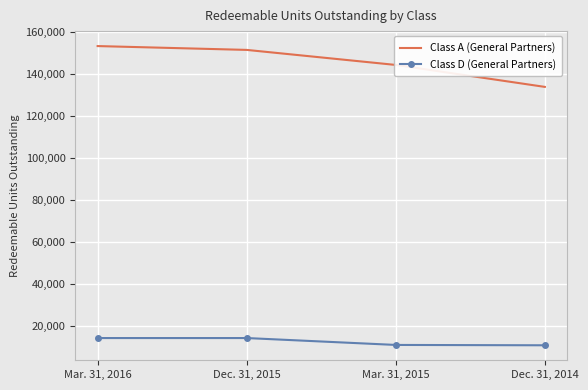

True or false: Class D (General Partners) and Class A (General Partners) intersect in this chart.

False